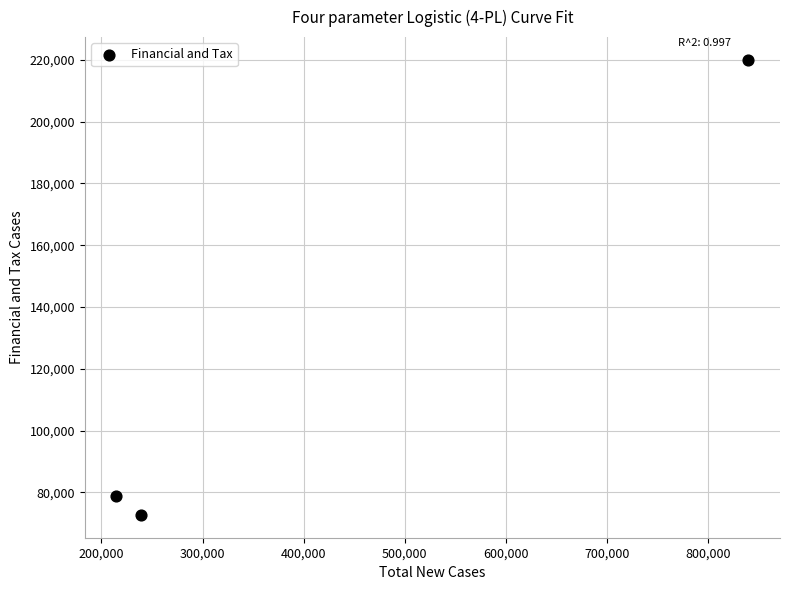

What is the average X value?

431341